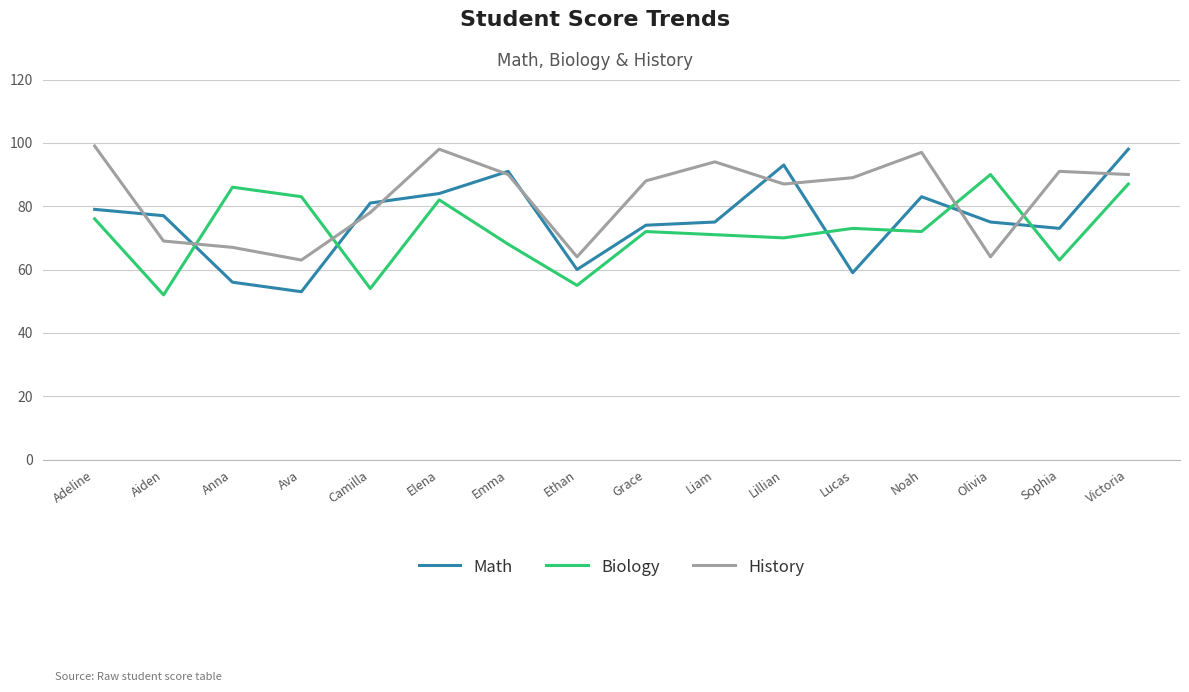

After their last crossing, which series has the higher values: Biology or Math?

Math